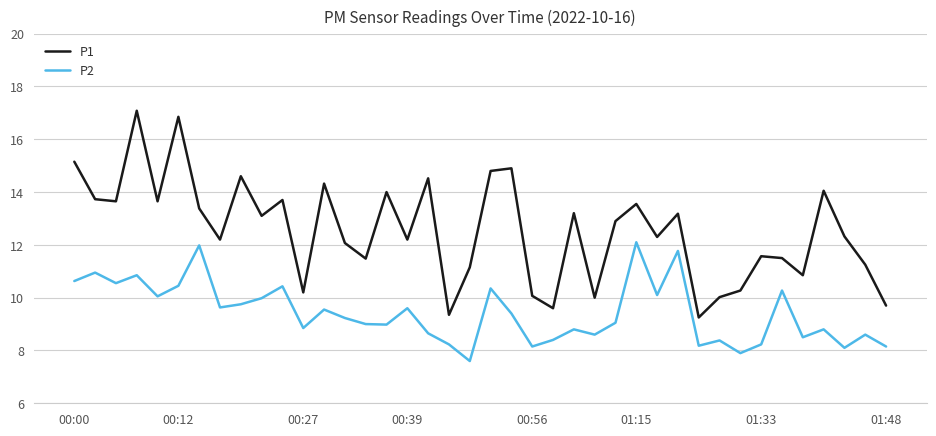

Rank the series by their average value, from lowest to highest.

P2, P1